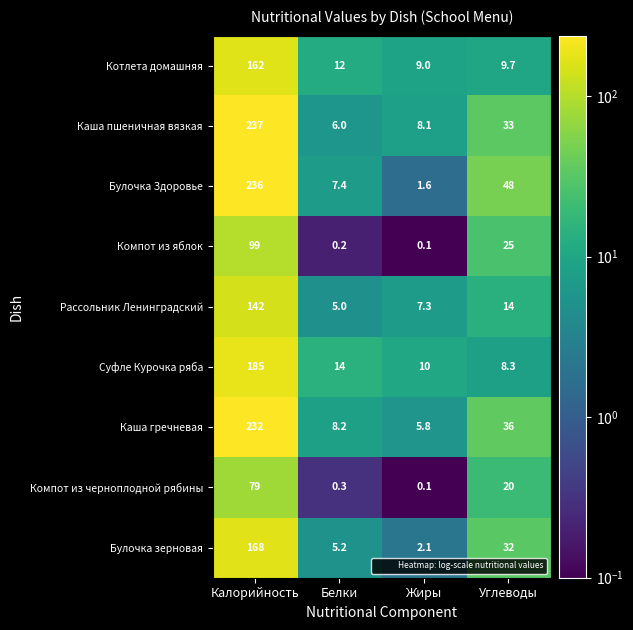

Which series changed the most between Жиры and Углеводы?

Булочка Здоровье